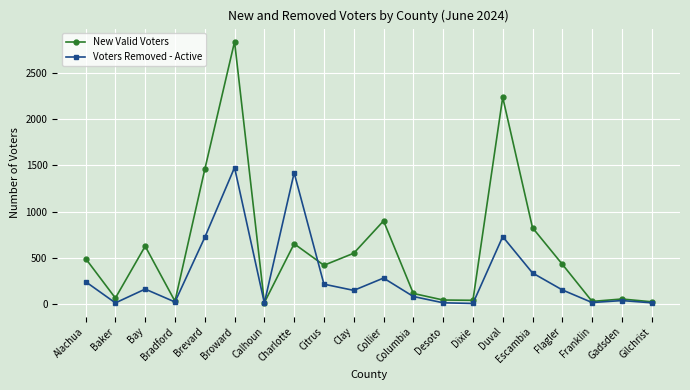

What is the label of the 5th point from the left?

Brevard